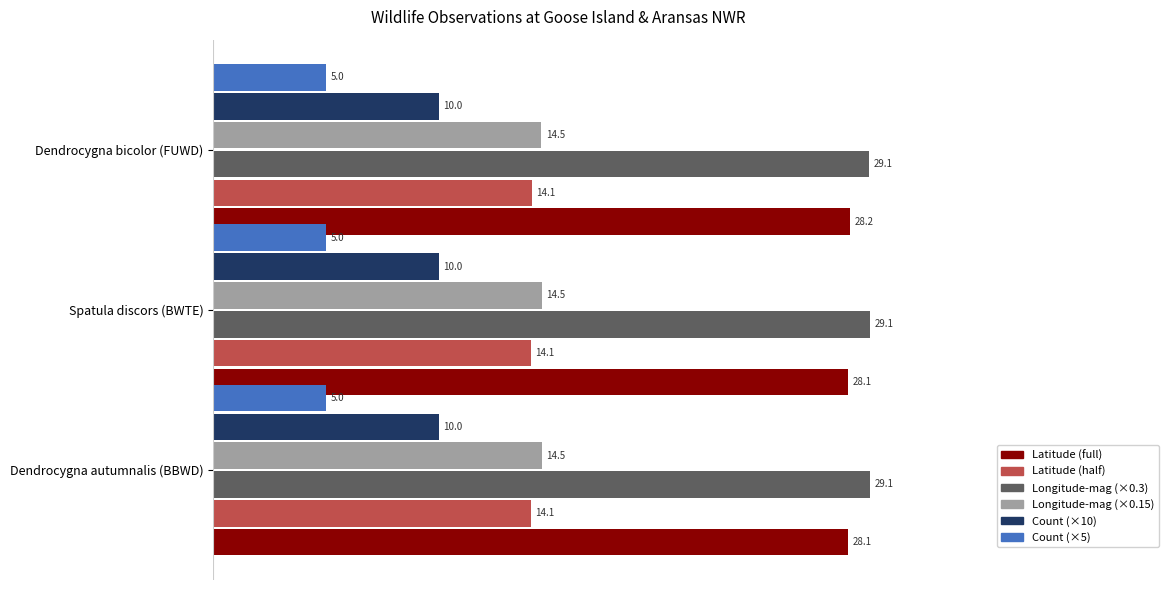

At how many categories does at least one series exceed 16?

3